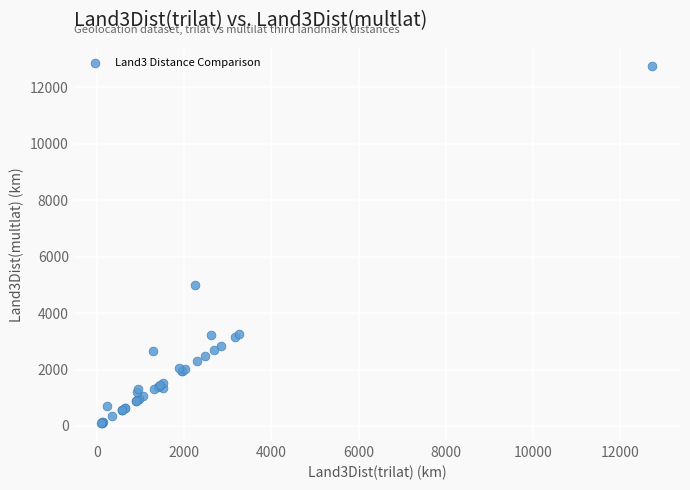

What Y value in the scatter plot is closest to 6424?

4979.0